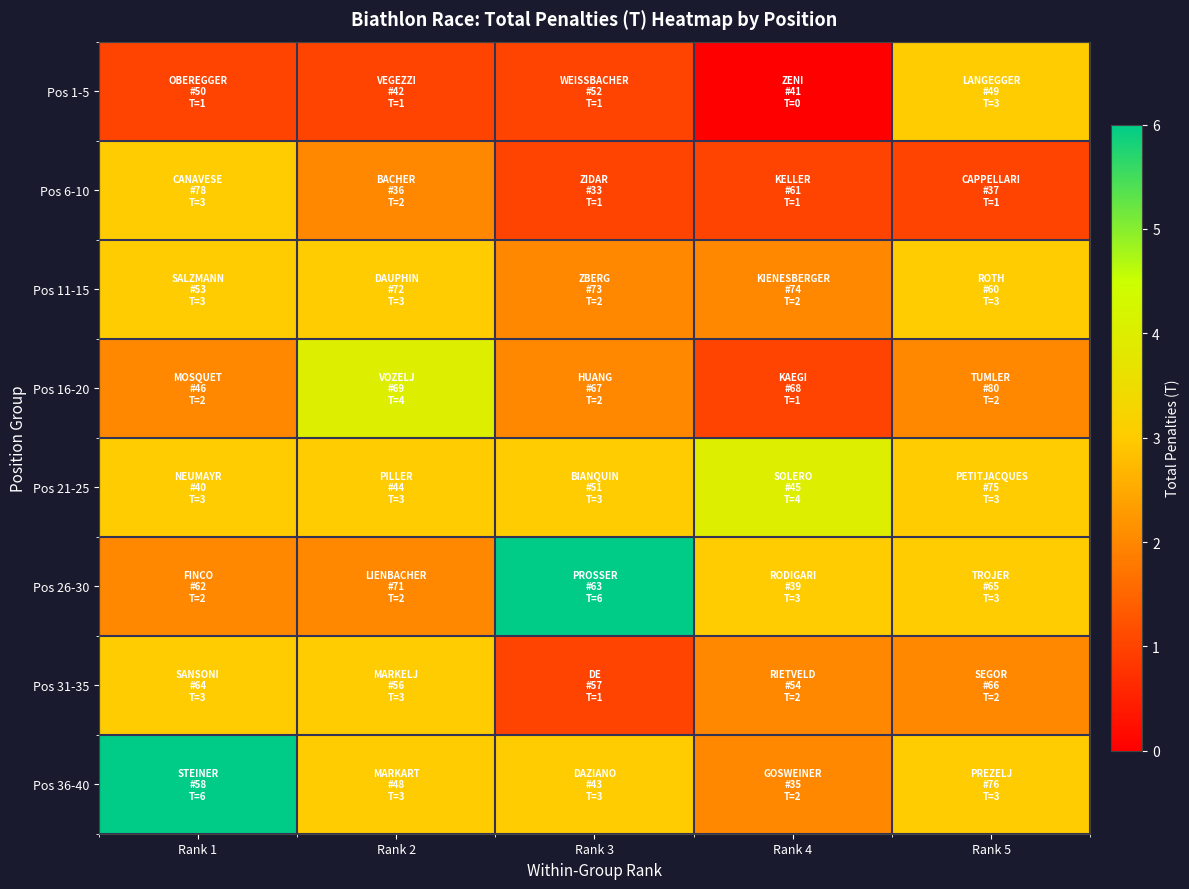

Reading left to right, list all the values displayed in this chart.

Pos 1-5: Rank 1=1	Rank 2=1	Rank 3=1	Rank 4=0	Rank 5=3
Pos 6-10: Rank 1=3	Rank 2=2	Rank 3=1	Rank 4=1	Rank 5=1
Pos 11-15: Rank 1=3	Rank 2=3	Rank 3=2	Rank 4=2	Rank 5=3
Pos 16-20: Rank 1=2	Rank 2=4	Rank 3=2	Rank 4=1	Rank 5=2
Pos 21-25: Rank 1=3	Rank 2=3	Rank 3=3	Rank 4=4	Rank 5=3
Pos 26-30: Rank 1=2	Rank 2=2	Rank 3=6	Rank 4=3	Rank 5=3
Pos 31-35: Rank 1=3	Rank 2=3	Rank 3=1	Rank 4=2	Rank 5=2
Pos 36-40: Rank 1=6	Rank 2=3	Rank 3=3	Rank 4=2	Rank 5=3